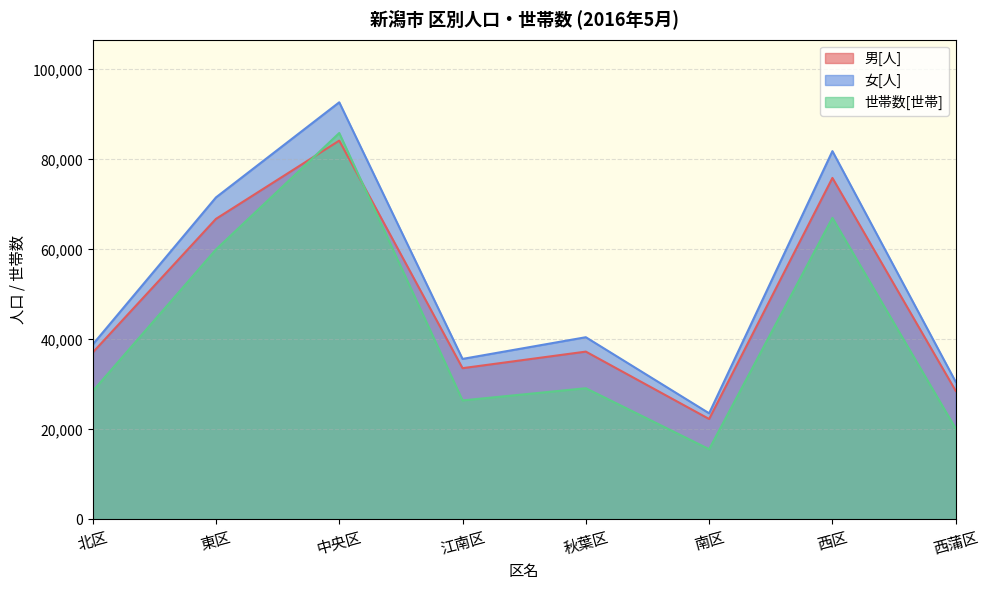

Rank the series at 西区 from lowest to highest value.

世帯数[世帯], 男[人], 女[人]